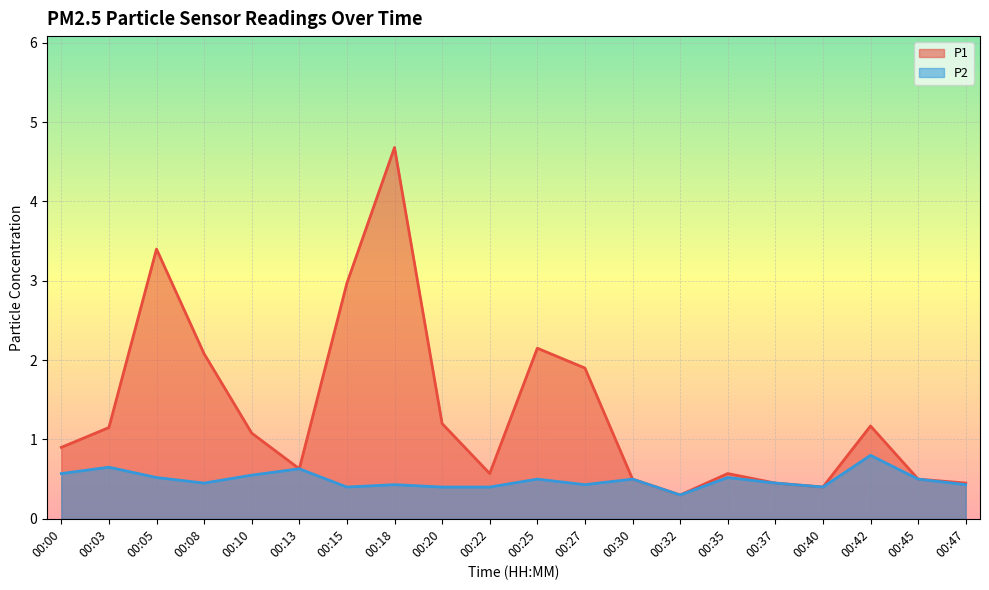

What is the sum of the P1 values at 00:10 and 00:45?

1.6